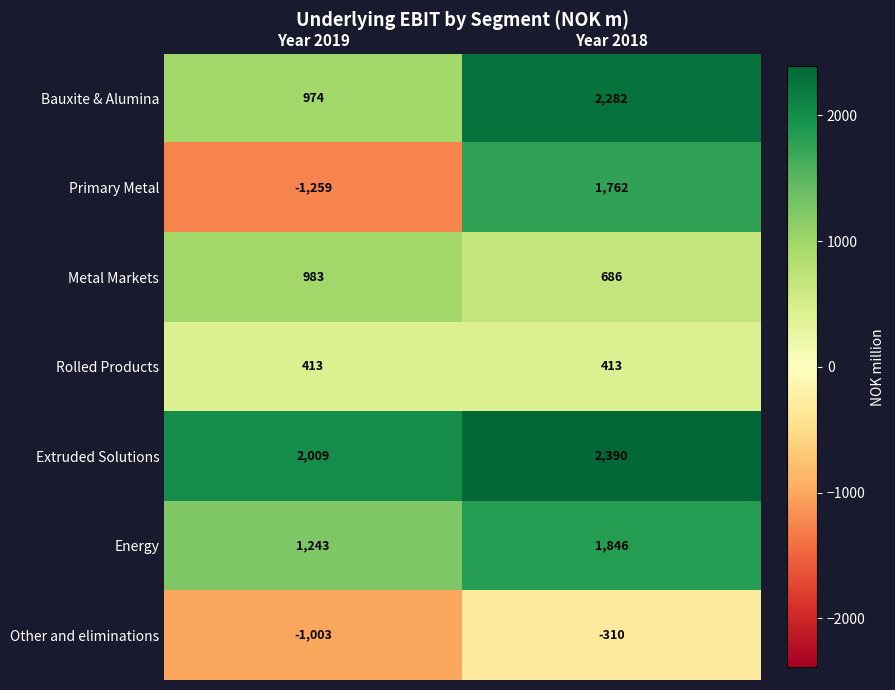

What is the maximum value shown in the chart?

2390